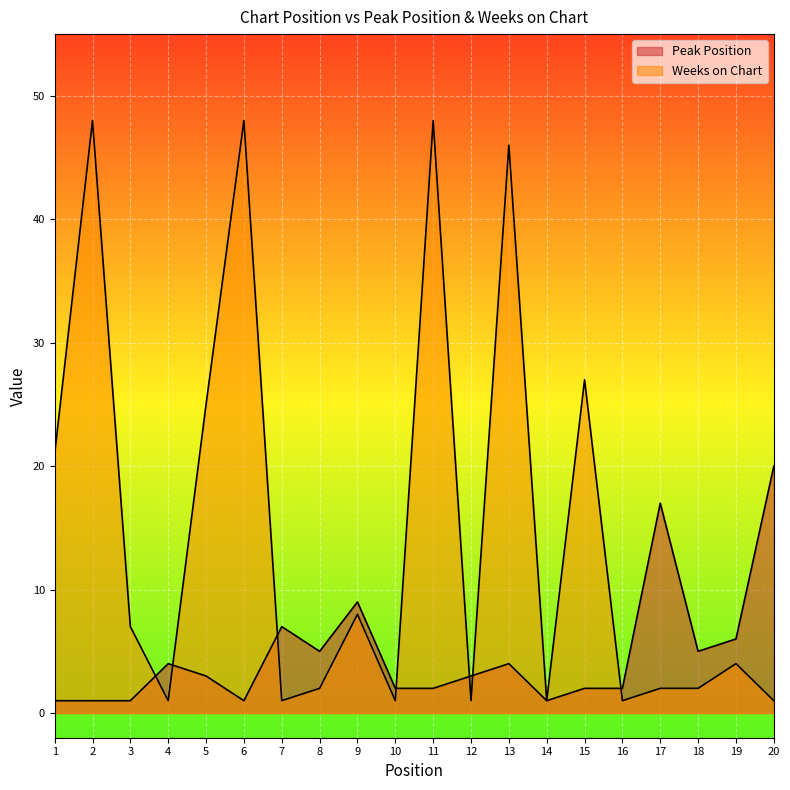

At which label is Weeks on Chart closest to 24?

5